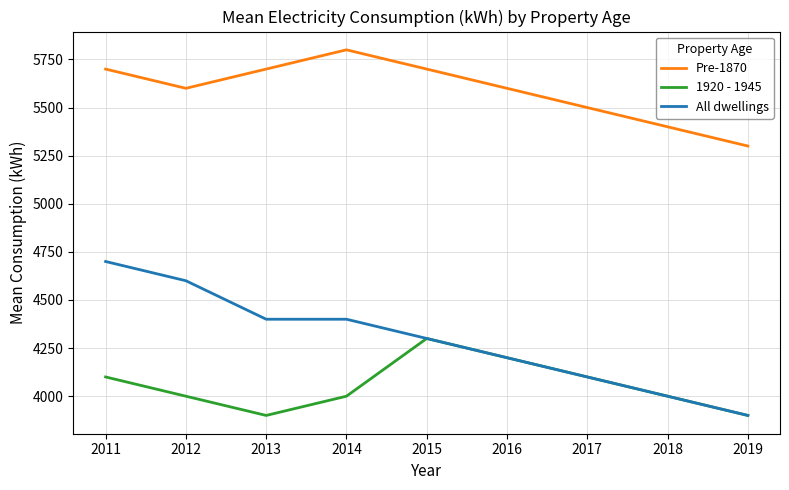

Between 2012 and 2013, which series saw the biggest shift?

All dwellings